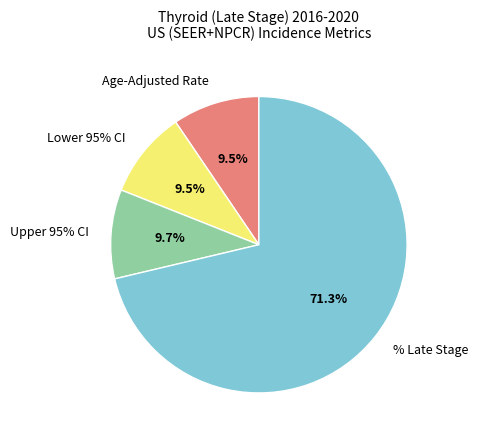

How many segments does this pie chart have?

4